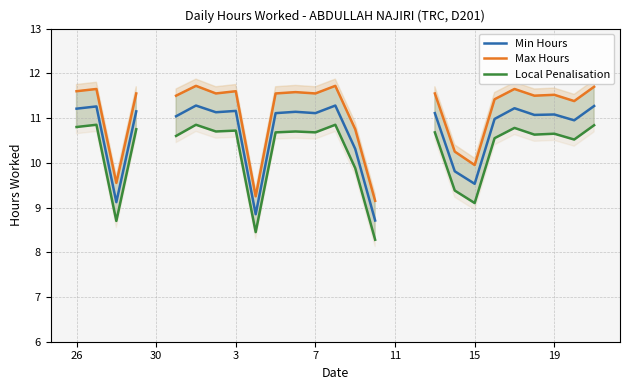

How many data points in Max Hours are less than 11?

6